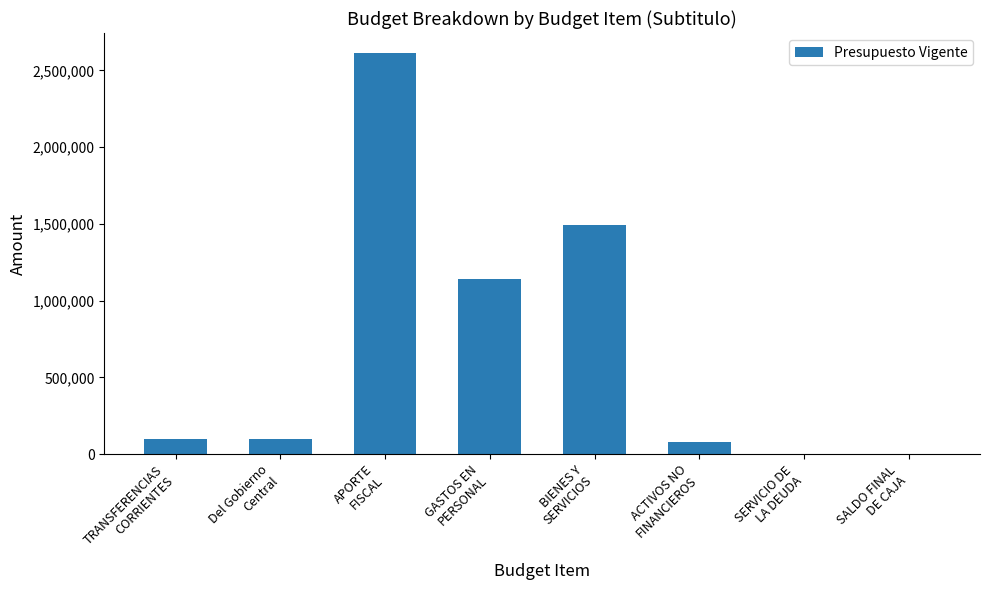

What is the sum of all values?

5514026